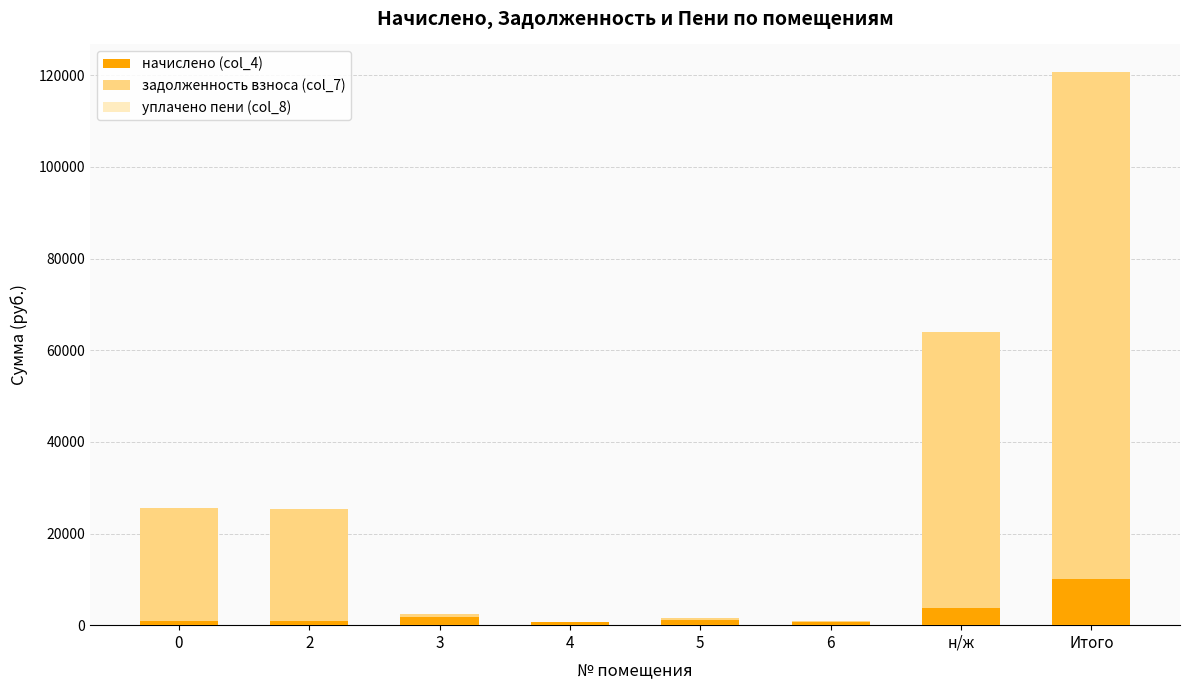

At which category is the sum across all series the highest?

Итого